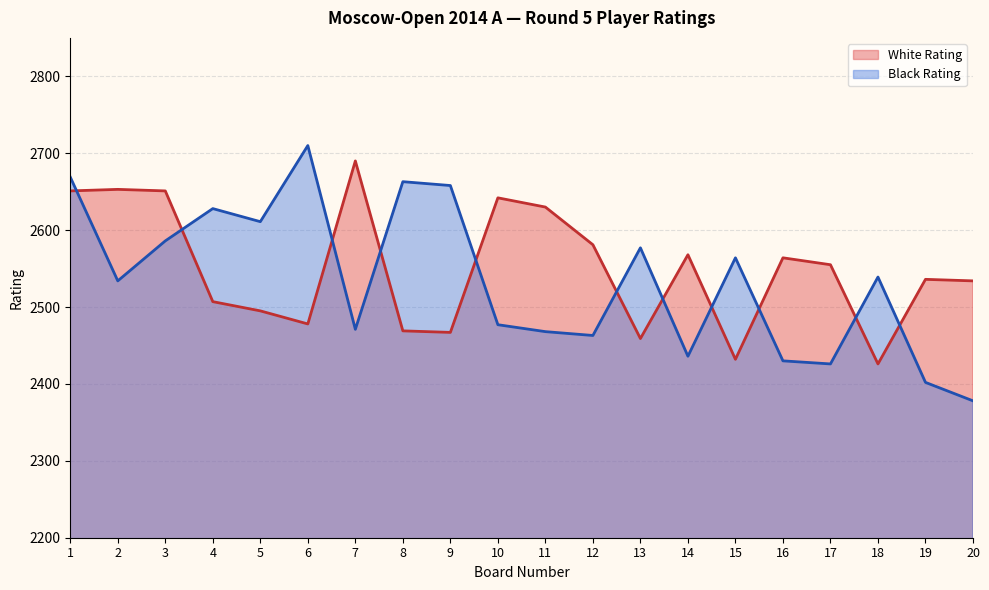

The value of White Rating at 1 is 4735. True or false?

False